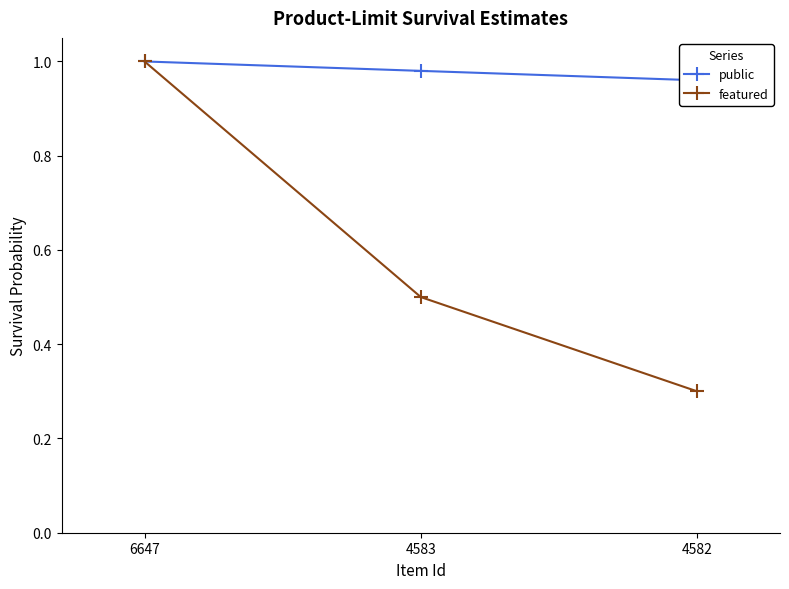

True or false: public has a value of 1.0 at 6647.

True